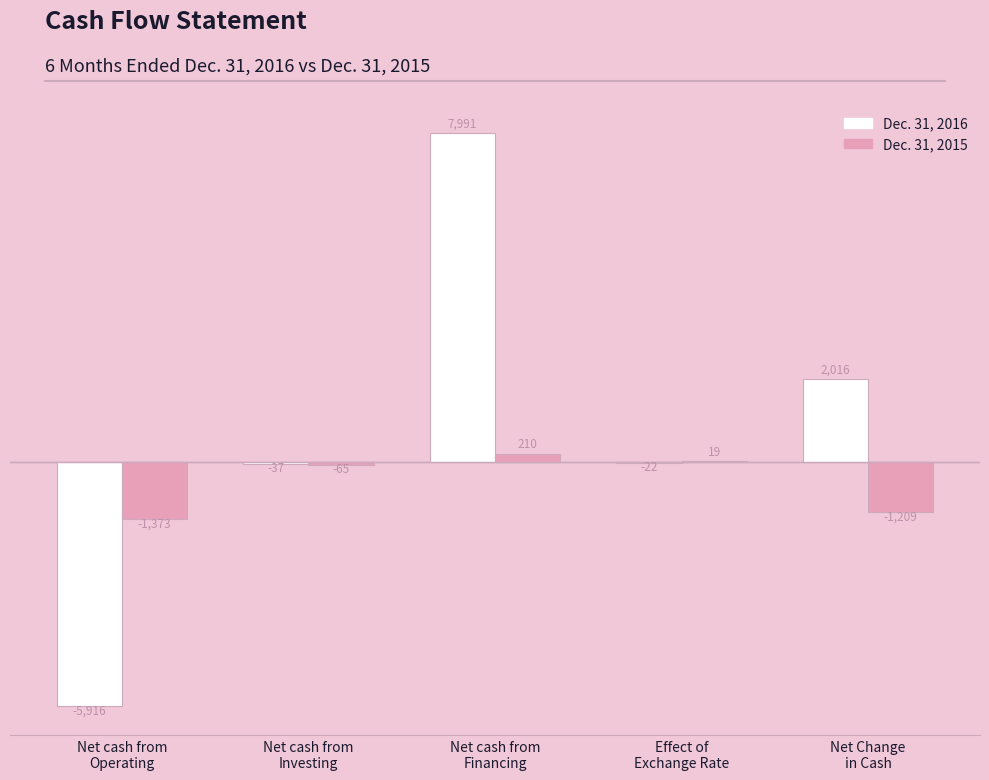

What is the maximum value for Dec. 31, 2015?

210